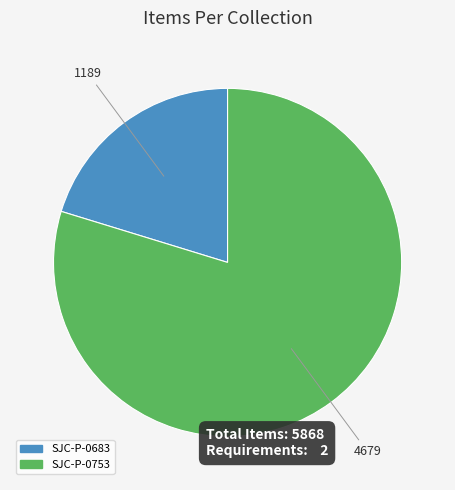

Is there a majority slice in this chart?

Yes